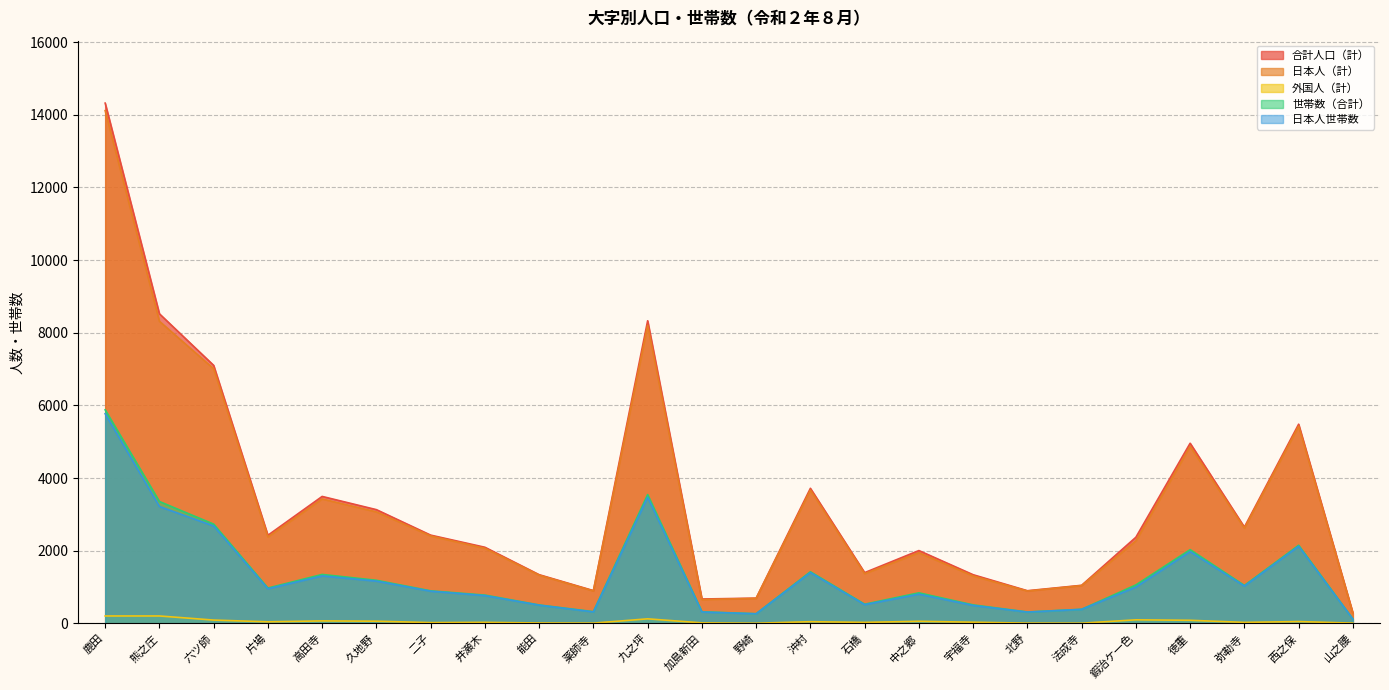

How many interior local valleys does the 日本人世帯数 series have?

6